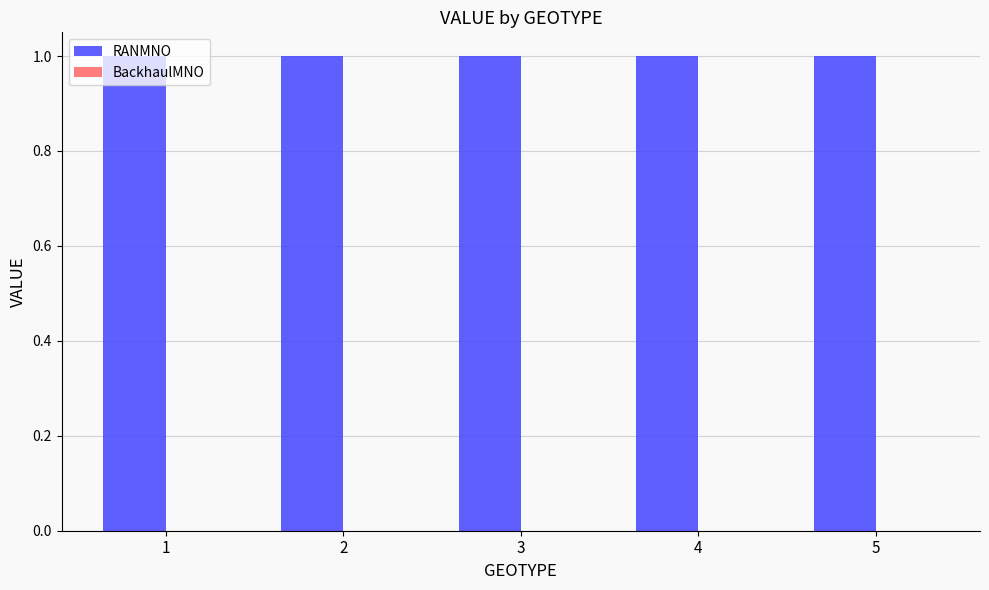

Which series has the largest range (max minus min)?

RANMNO